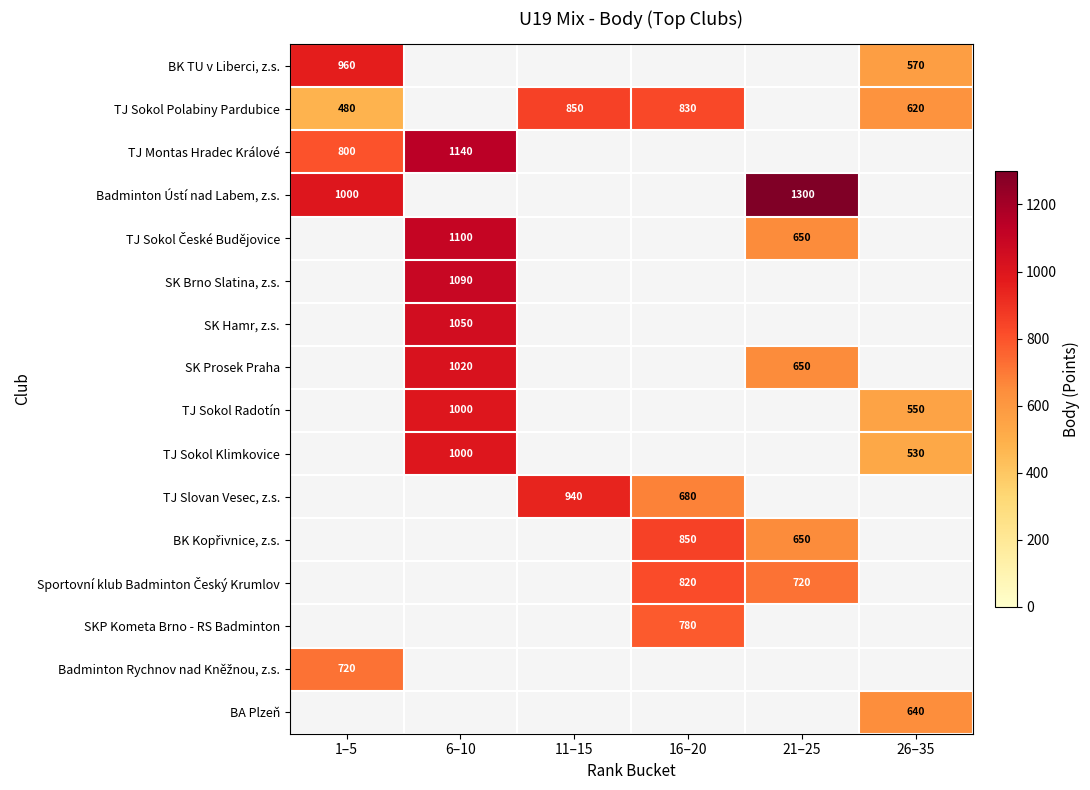

What is the difference between the TJ Sokol Polabiny Pardubice values at 26–35 and 11–15?

230